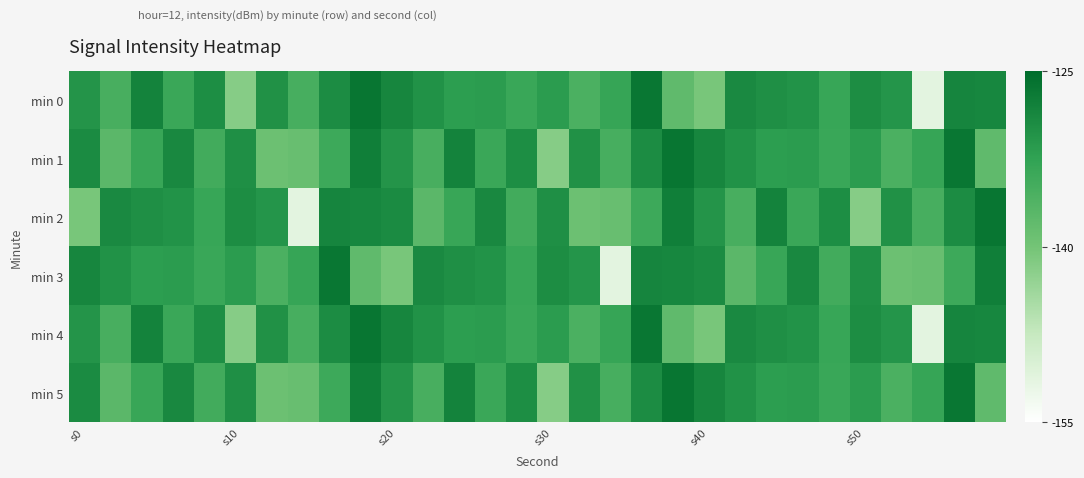

What is the smallest value displayed?

-151.3